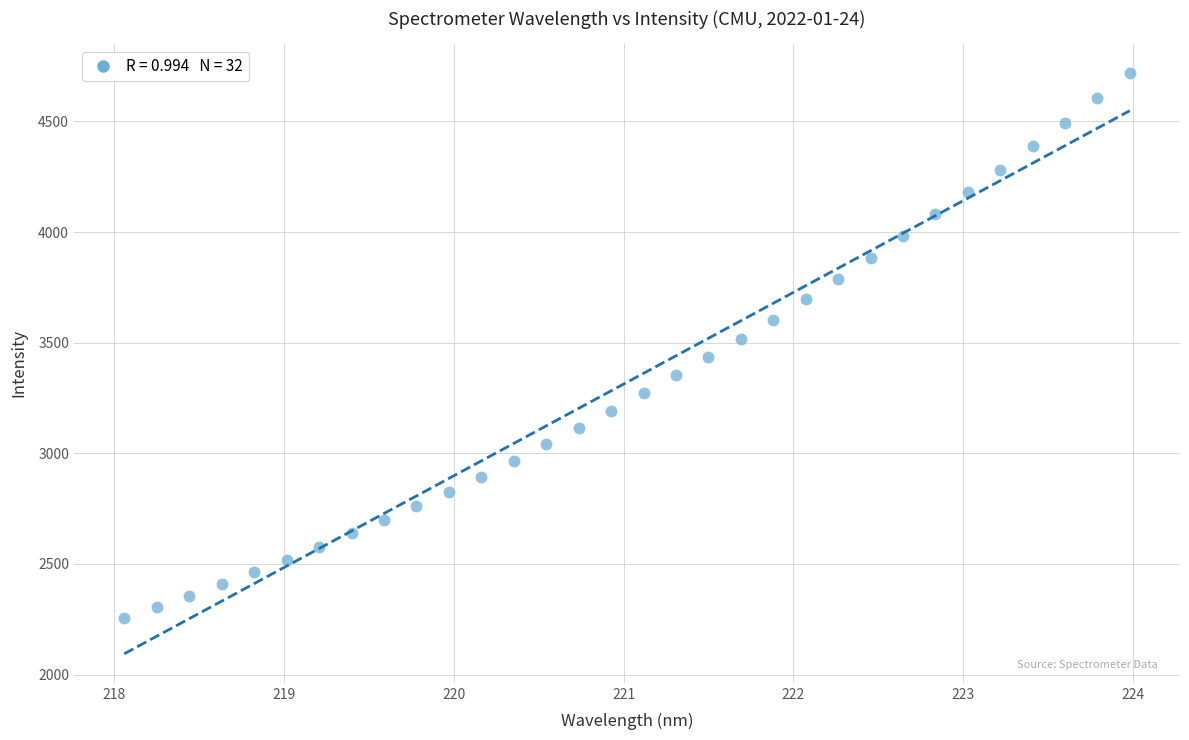

What is the range of Y values (max minus min)?

2460.5